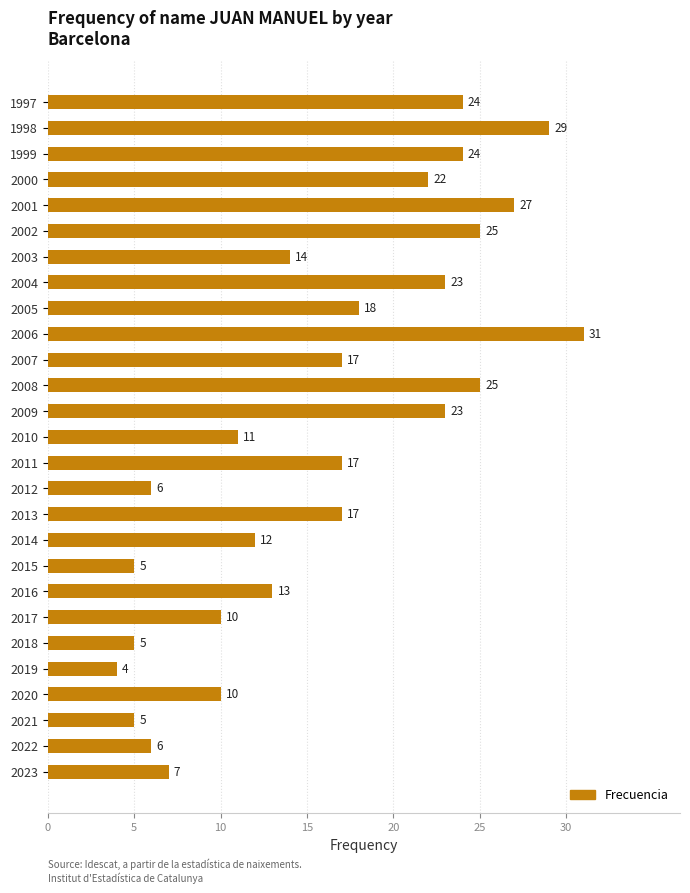

What is the ratio of the value at 1997 to the value at 2017?

2.4